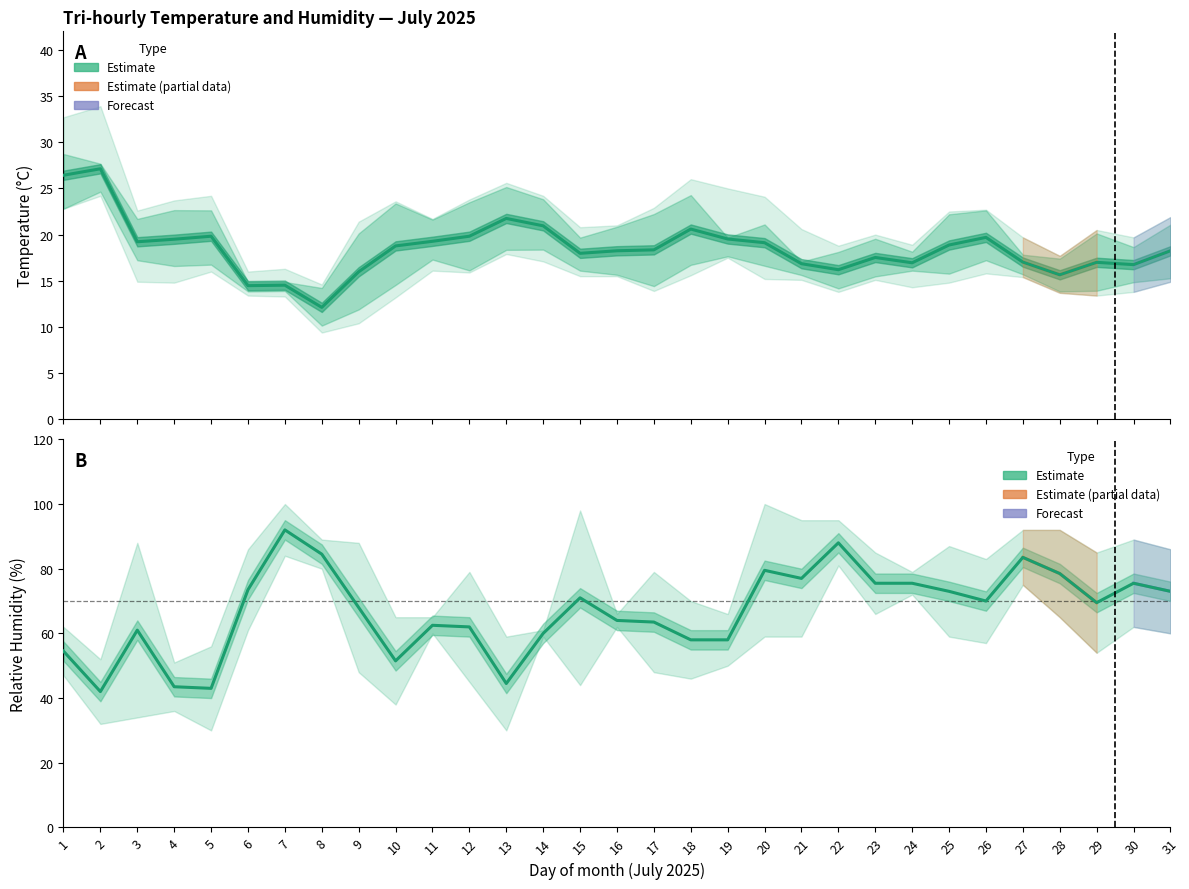

Which has a higher value, 10 or 18?

18